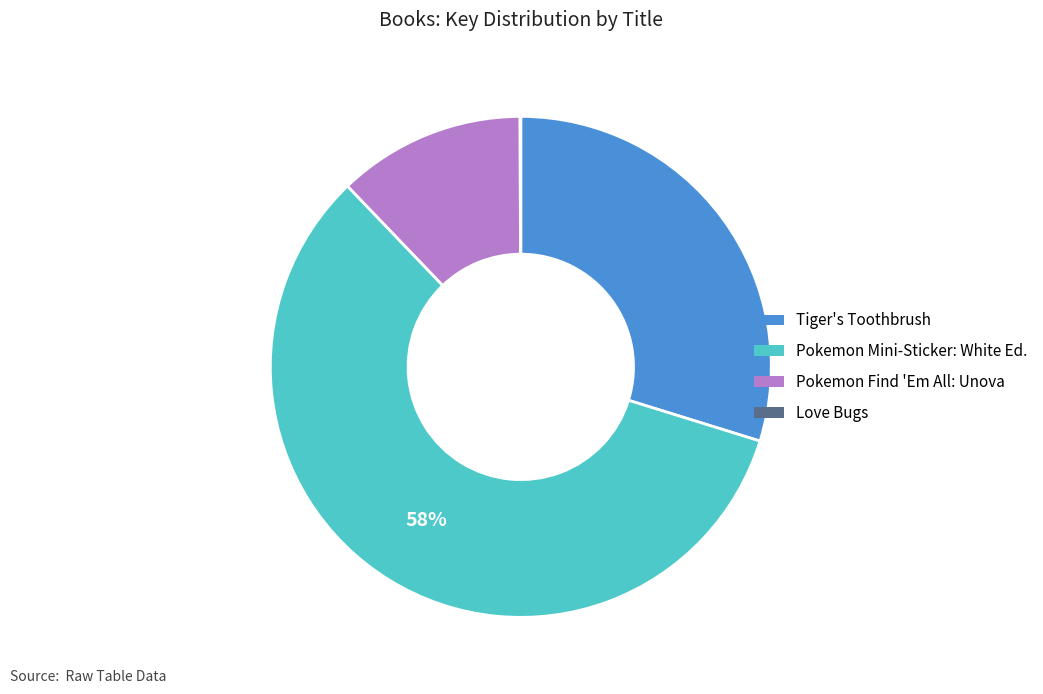

Is there any slice that represents more than half of the pie?

Yes